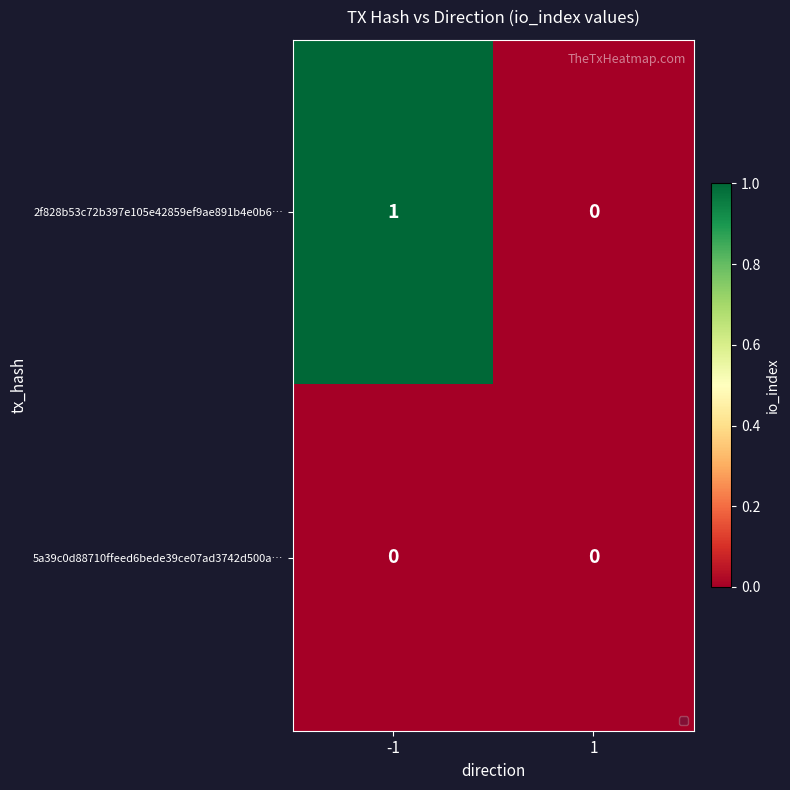

The 2f828b53c72b397e105e42859ef9ae891b4e0b6… series shows 1 at -1. True or false?

True